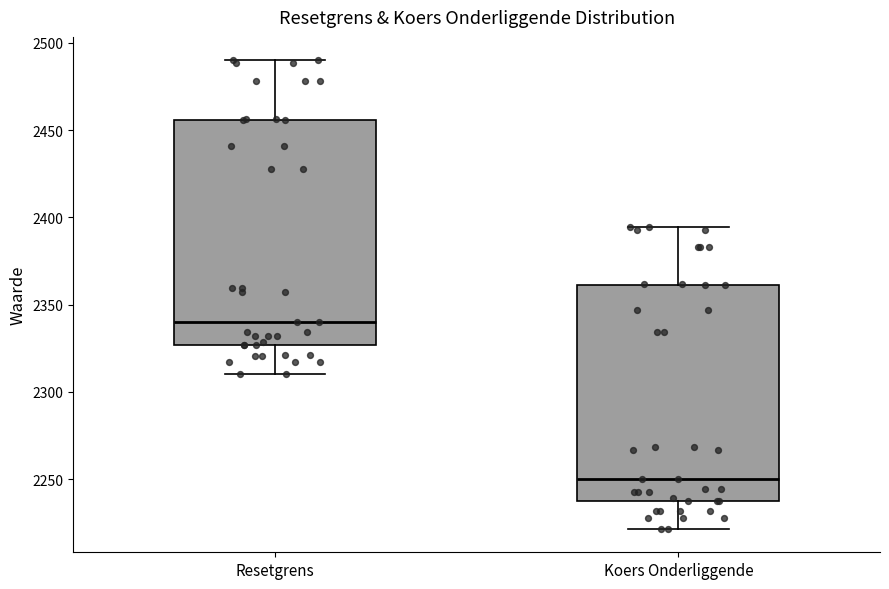

Reading left to right, read every box against the y-axis: the position of its median line, the range the box covers, and the ends of its whiskers. The values are not printed on the chart, so give them approximately, as read against the axis.

Resetgrens: median 2340, box 2325 to 2455, whiskers 2310 to 2490
Koers Onderliggende: median 2250, box 2235 to 2360, whiskers 2220 to 2395